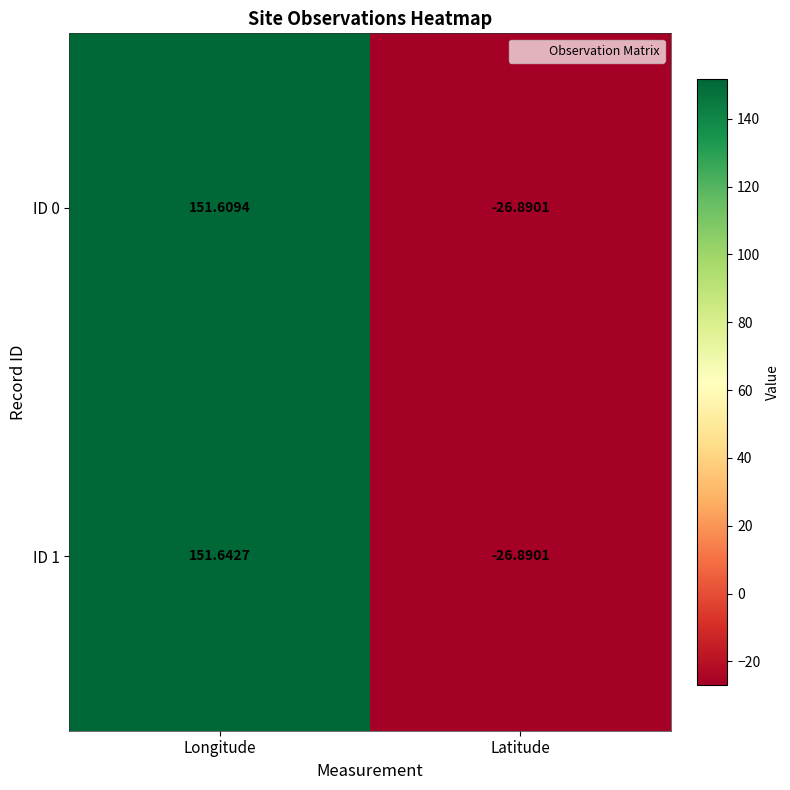

Which series has the widest spread of values?

ID 1